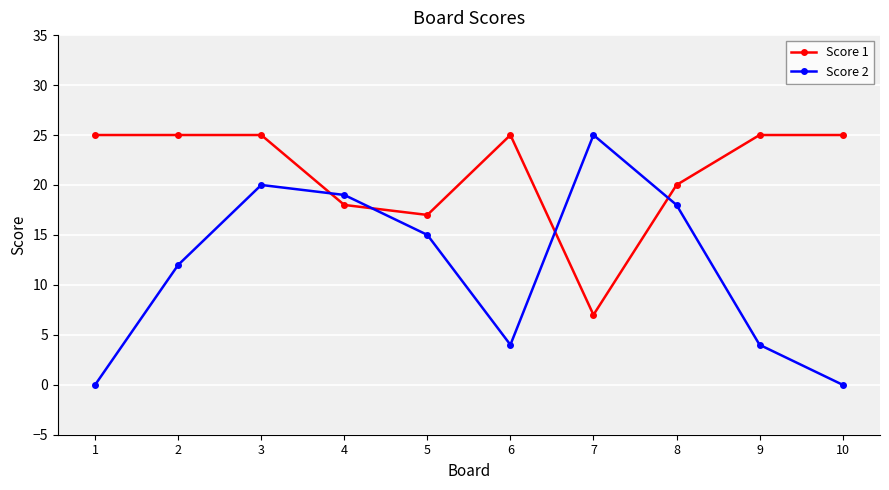

Rank the series at 3 from lowest to highest value.

Score 2, Score 1